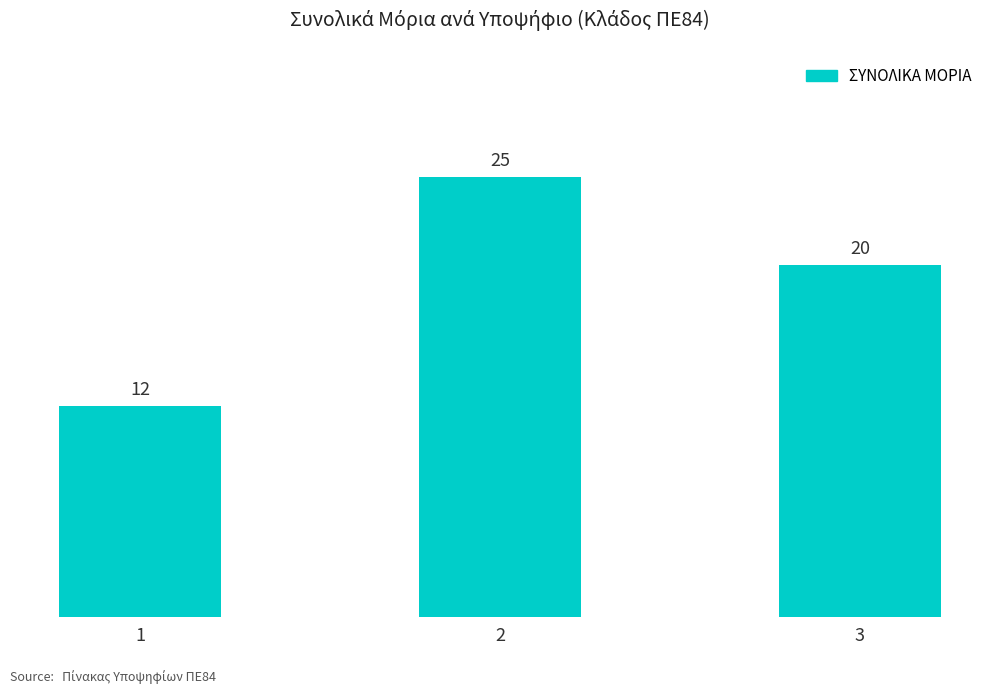

Reading right to left, what are all the values shown in this chart?

20	25	12